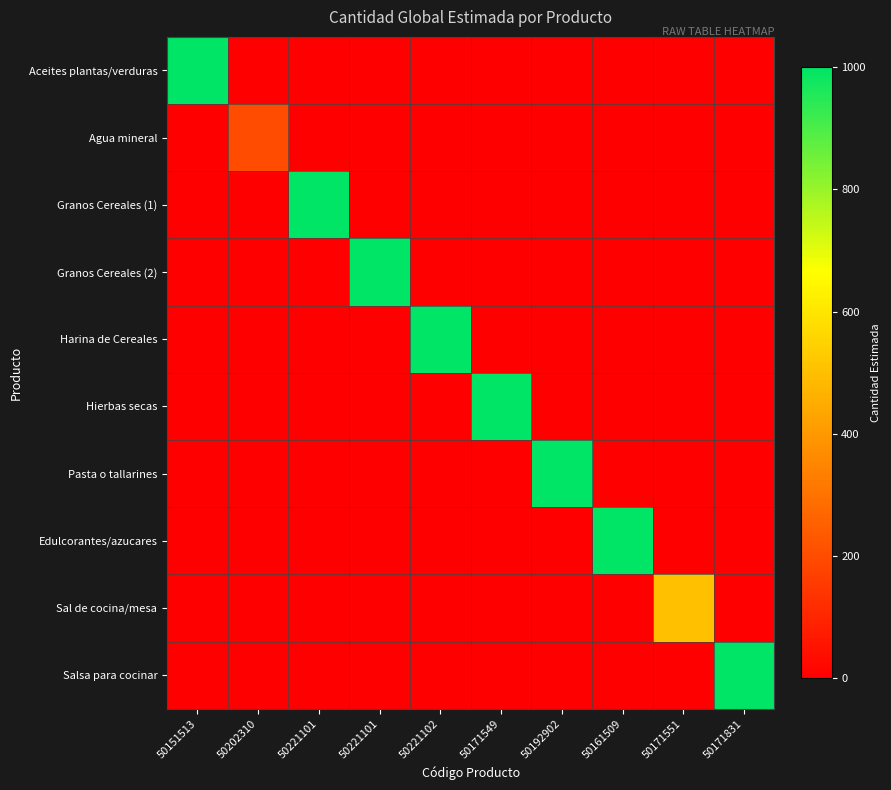

Count the number of data series in this chart.

10